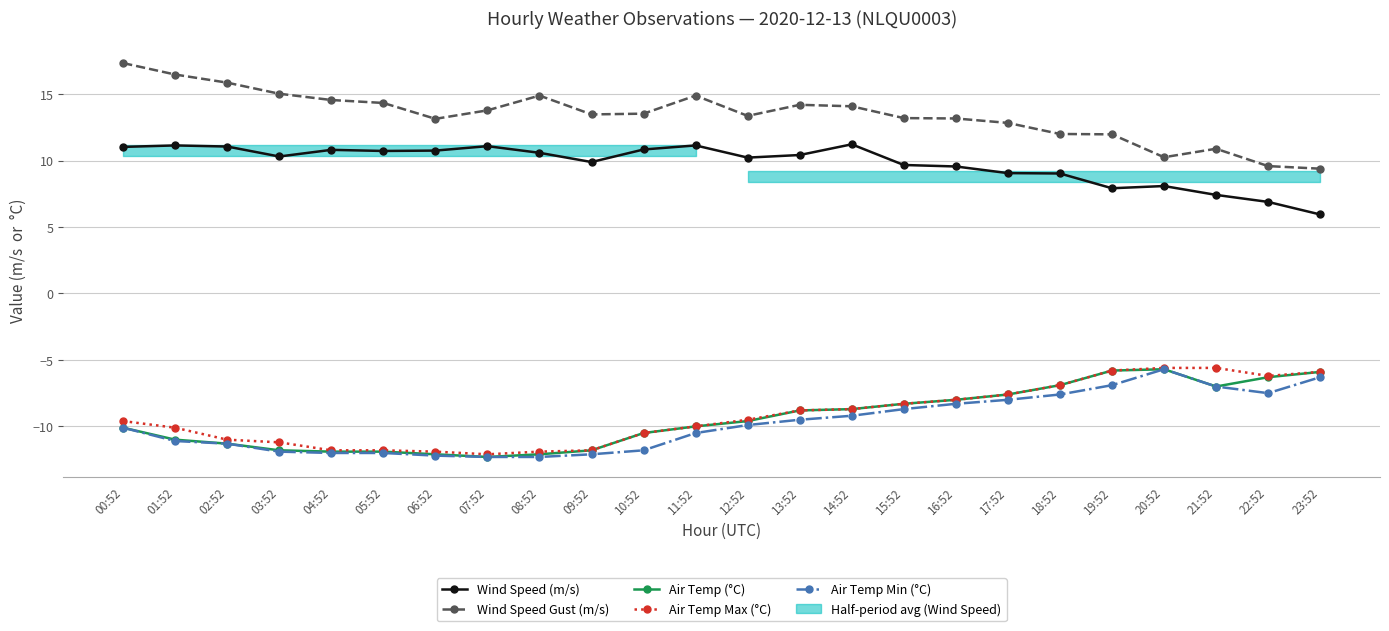

At which label does Air Temp (°C) first exceed -9?

13:52